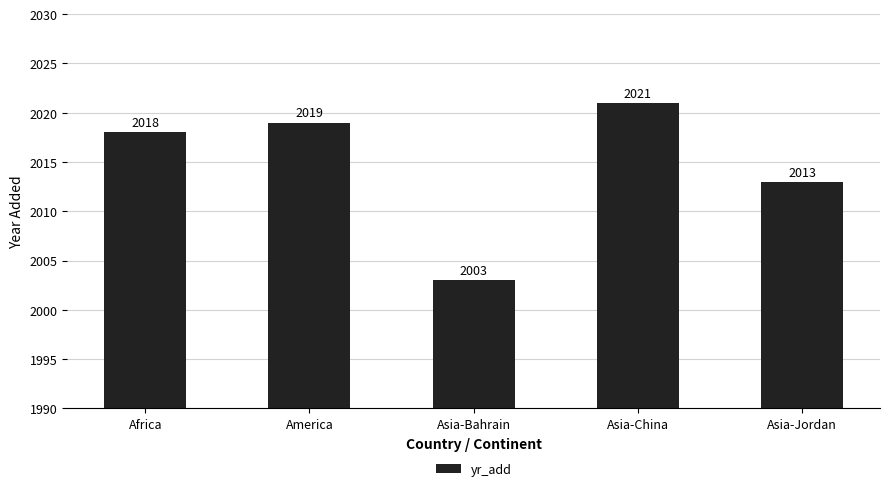

What value does the data have at Africa?

2018